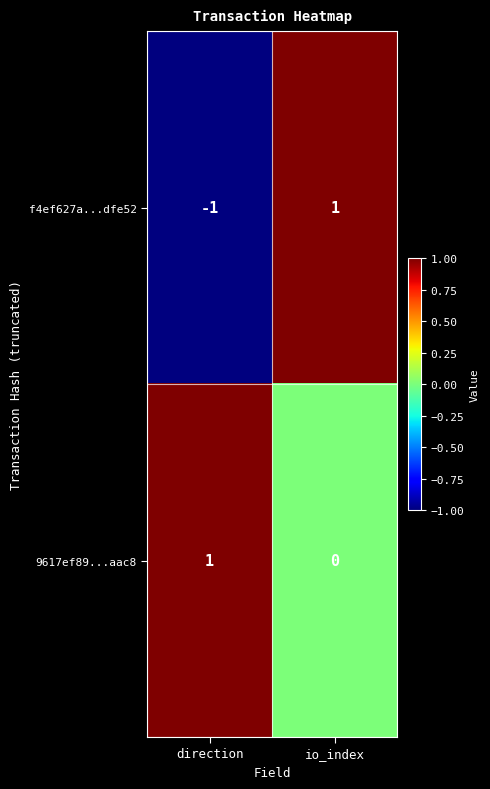

Which series changed the most between direction and io_index?

f4ef627a...dfe52